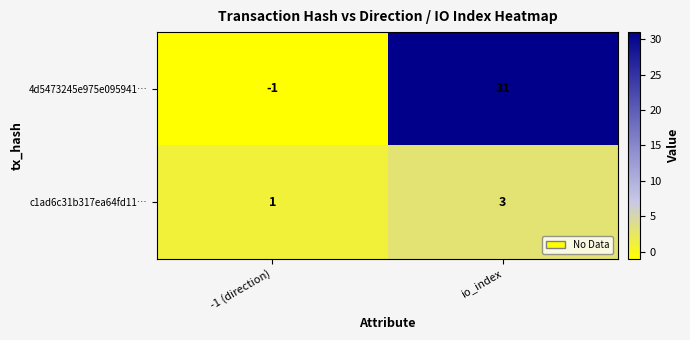

Reading left to right, transcribe all the data shown in this chart.

4d5473245e975e095941…: -1	31
c1ad6c31b317ea64fd11…: 1	3